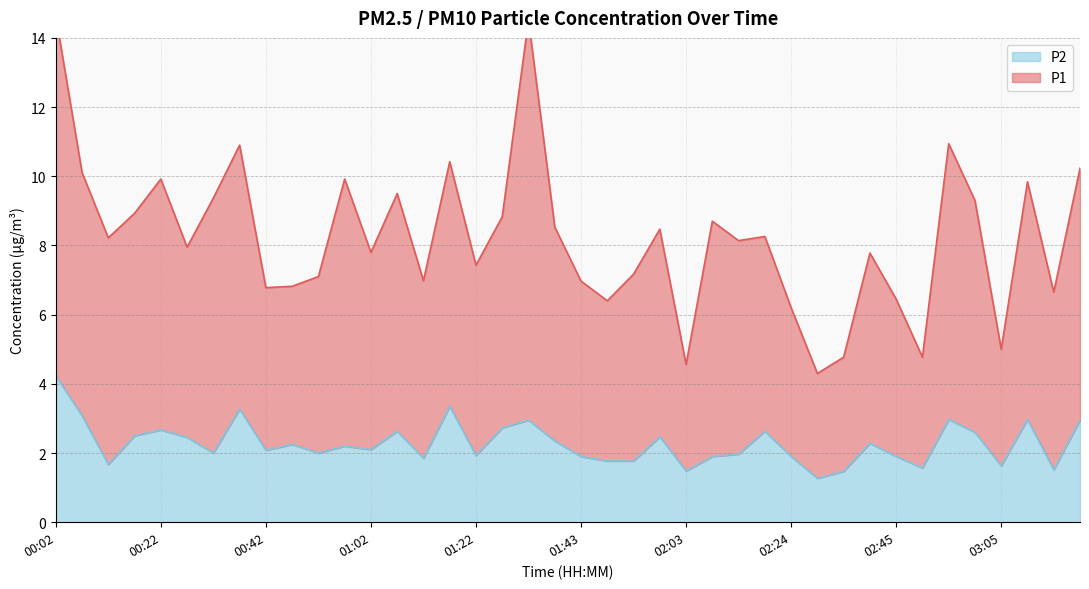

What is the approximate value of P2 at 02:45?

1.9